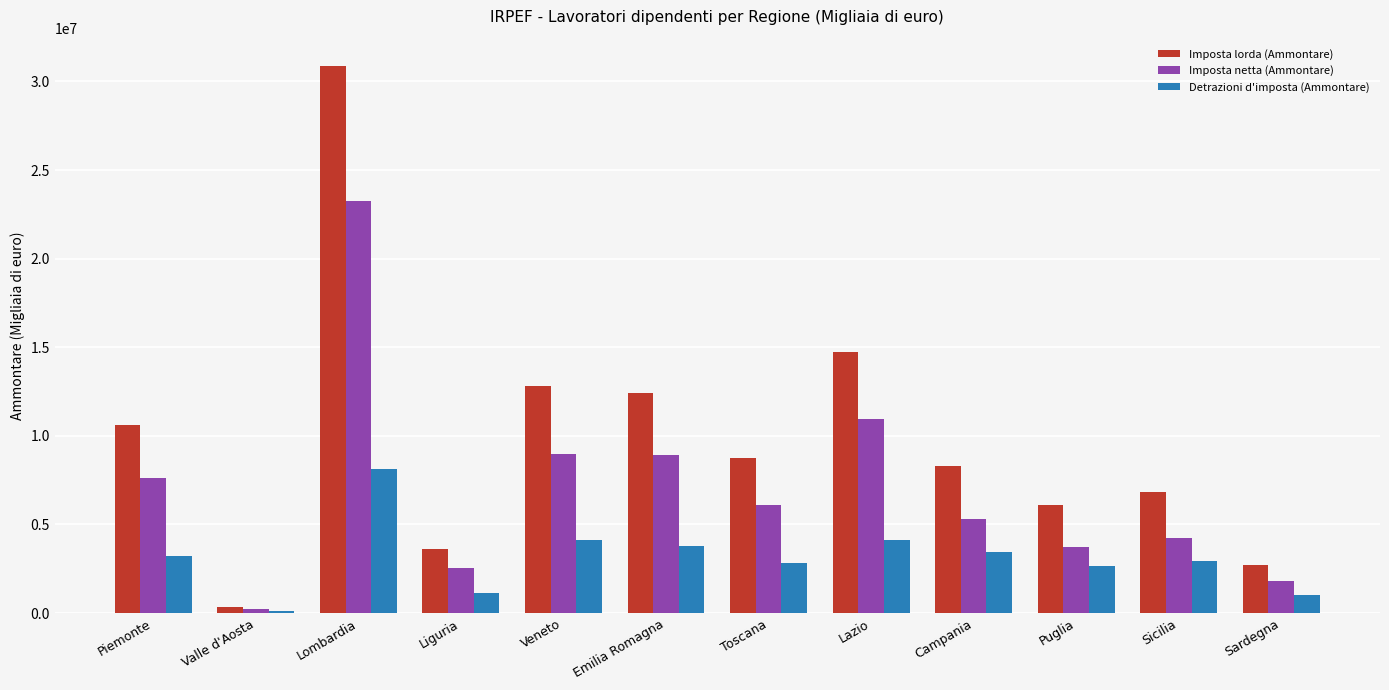

Between Valle d'Aosta and Liguria, which series saw the biggest shift?

Imposta lorda (Ammontare)